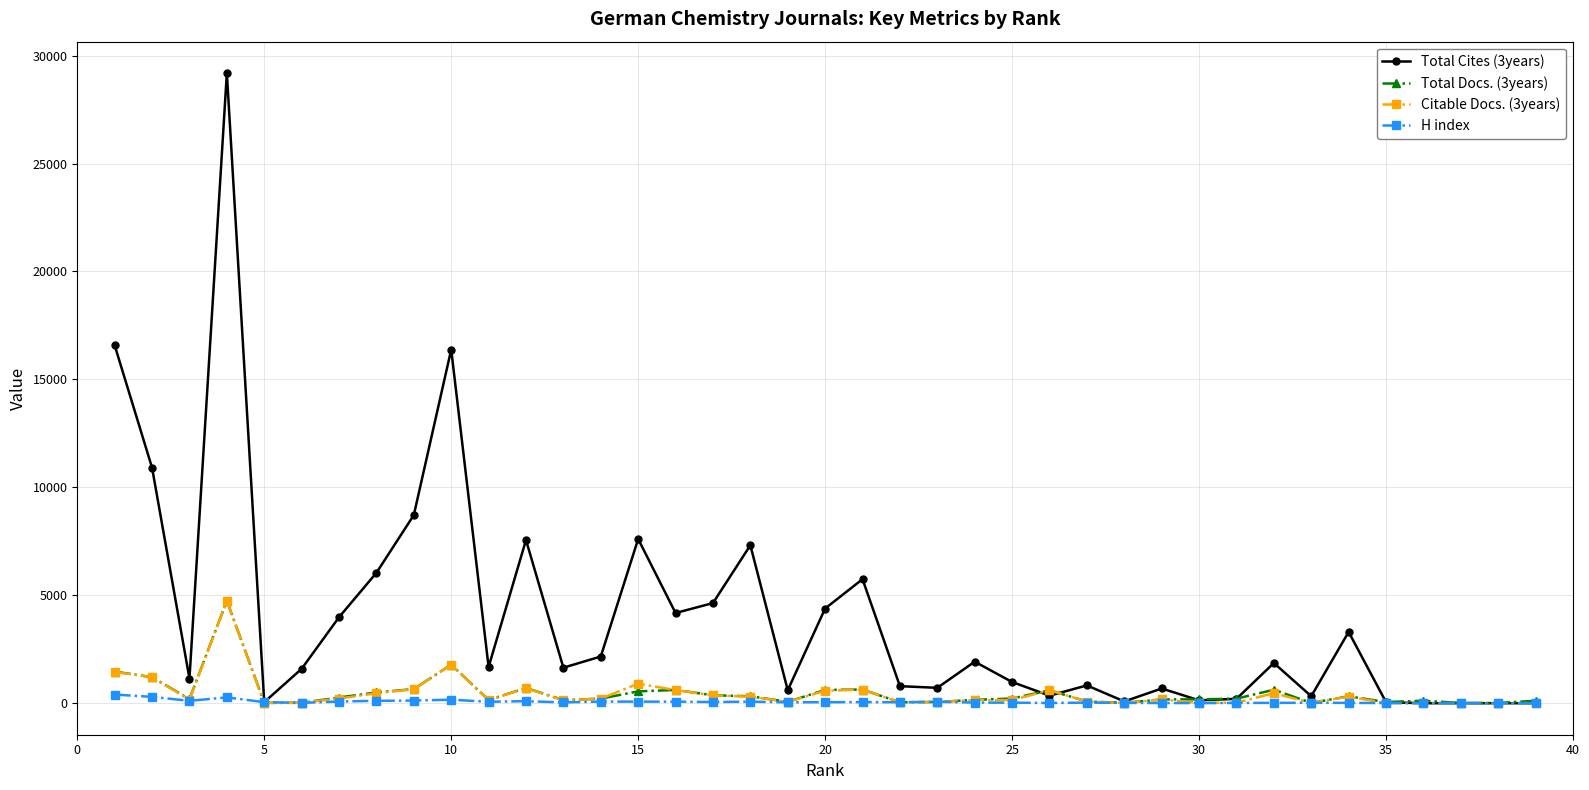

True or false: Total Cites (3years) has more than 0 interior local peaks.

True